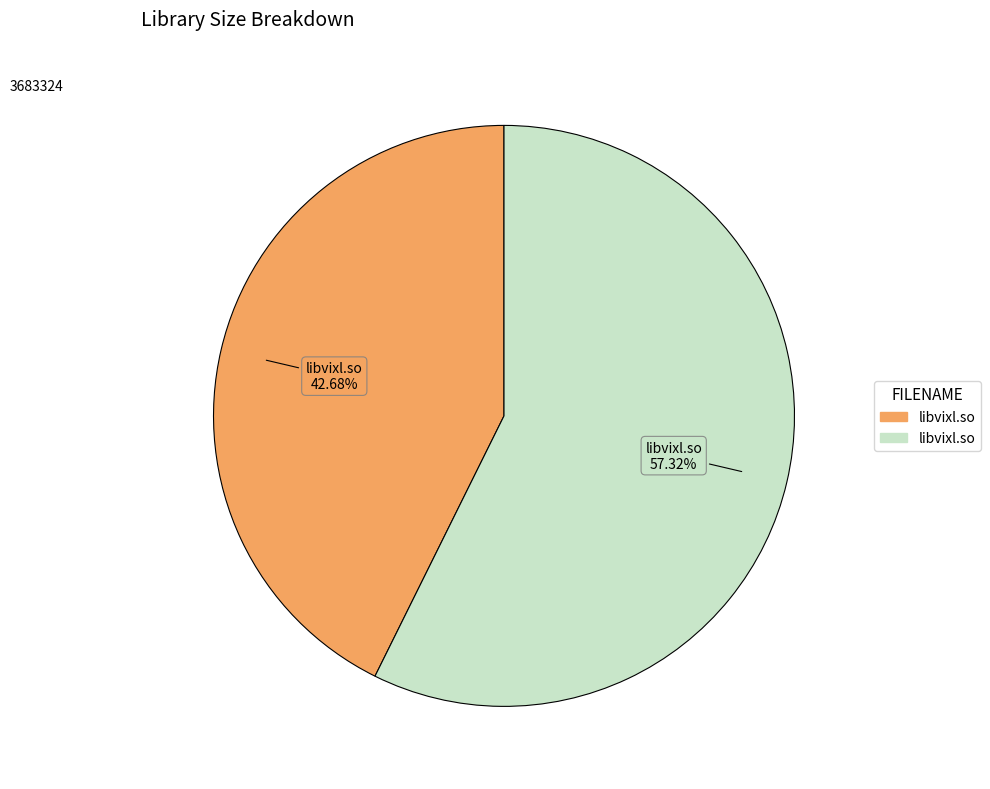

Is there any slice that represents more than half of the pie?

Yes